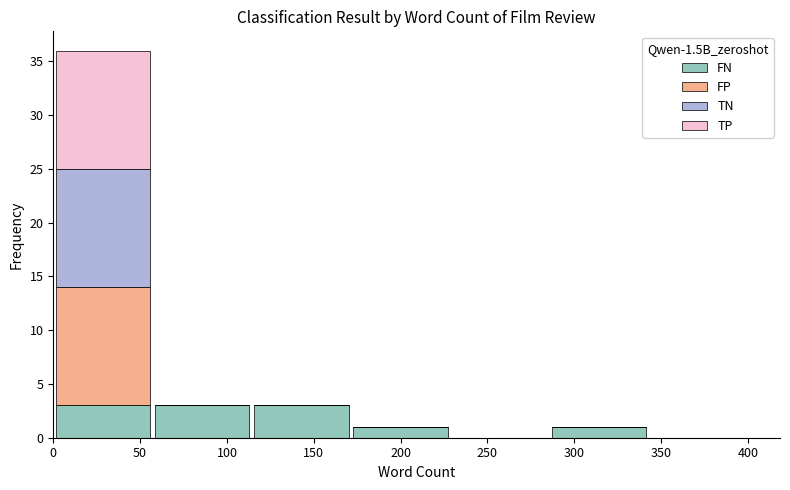

Reading left to right, list every stacked bar in this chart as the range it spans on the x-axis followed by its total height. Neither the bar edges nor the heights are printed on the chart, so give them approximately, as read against the axes.

0 to 55: 36
55 to 115: 3
115 to 170: 3
170 to 230: 1
230 to 285: 0
285 to 345: 1
345 to 400: 0